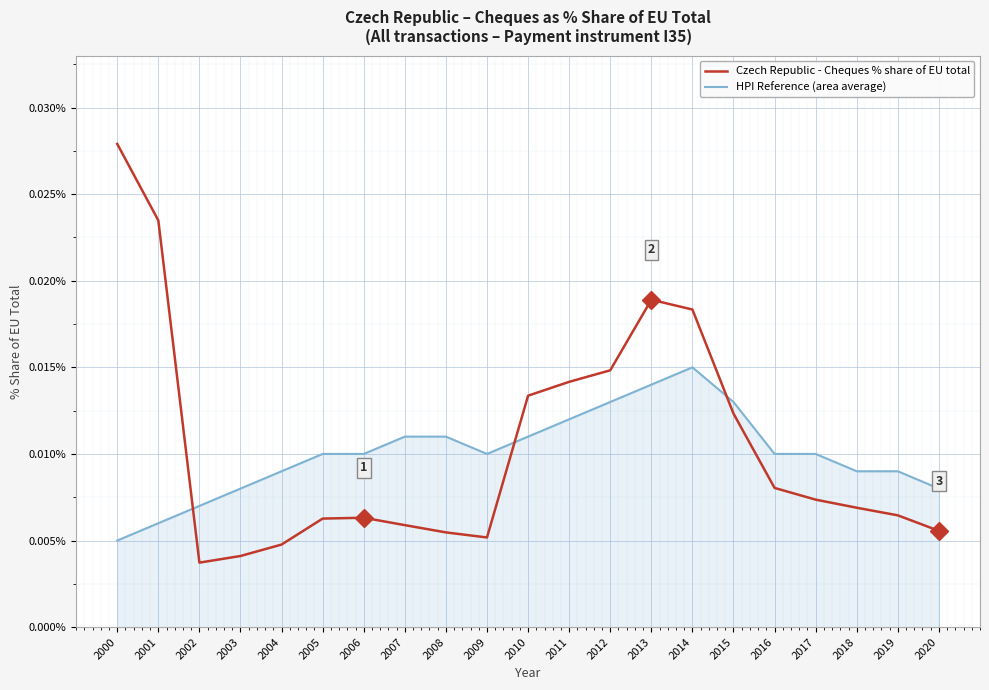

Rank the series by their maximum value, from highest to lowest.

Czech Republic - Cheques % share of EU total, HPI Reference (area average)